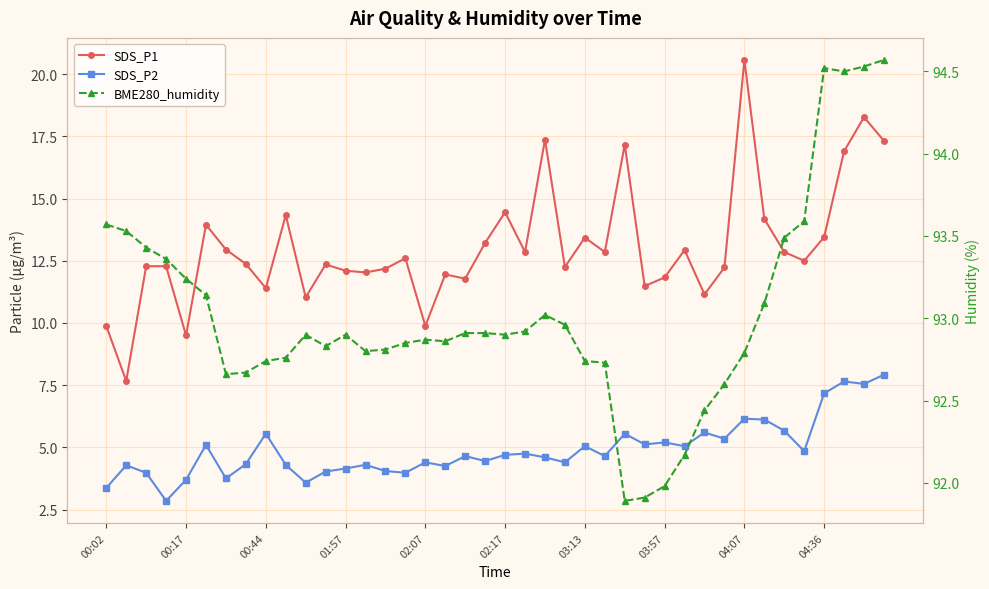

True or false: BME280_humidity and SDS_P1 intersect in this chart.

False